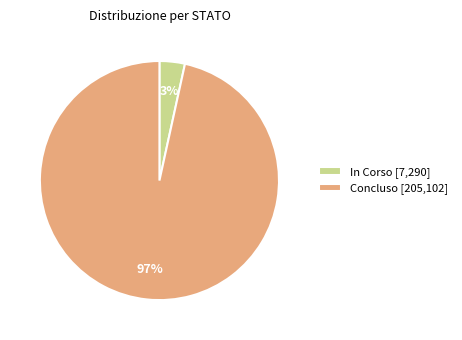

What percentage is the Concluso [205,102] slice, to the nearest percent?

97%